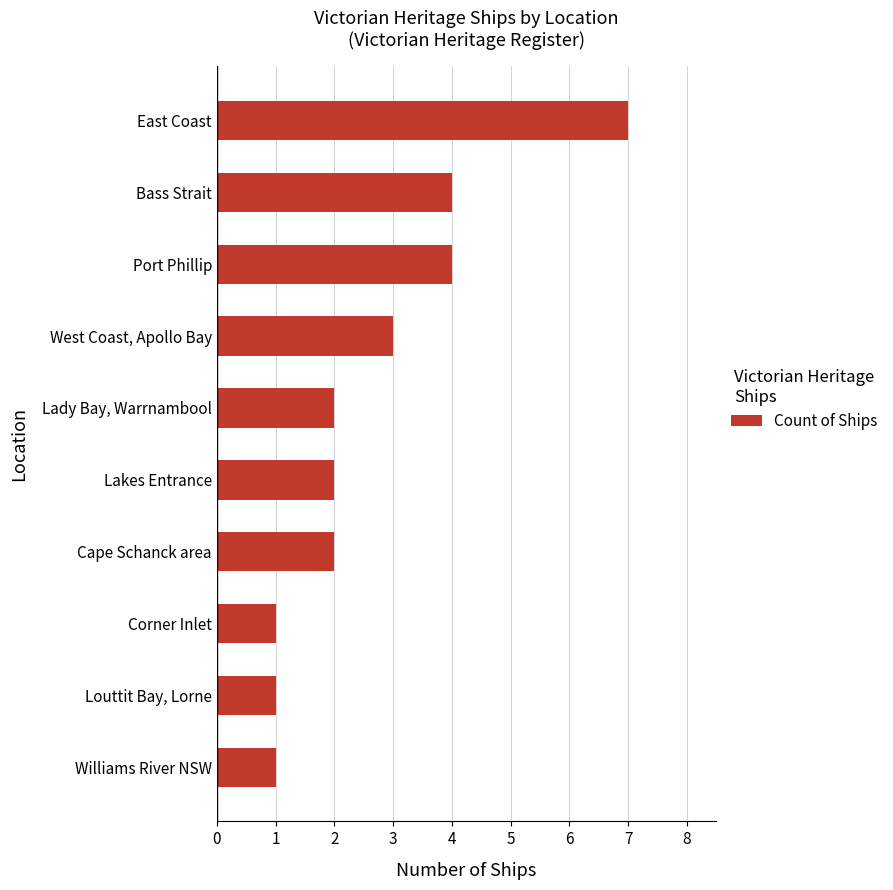

What is the ratio of the value at Cape Schanck area to the value at Port Phillip?

0.5